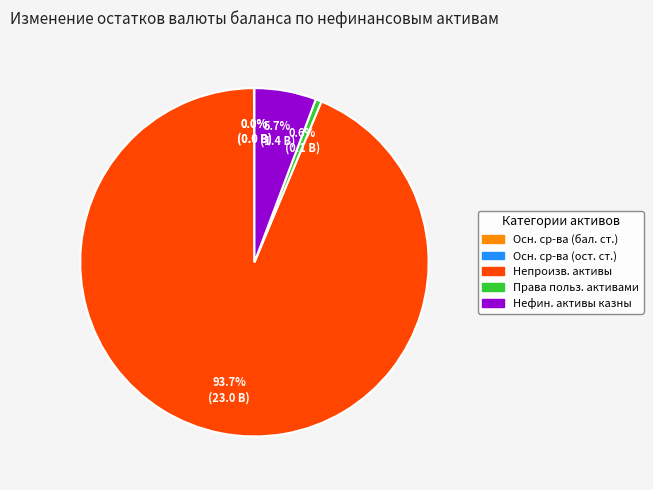

Is there a majority slice in this chart?

Yes